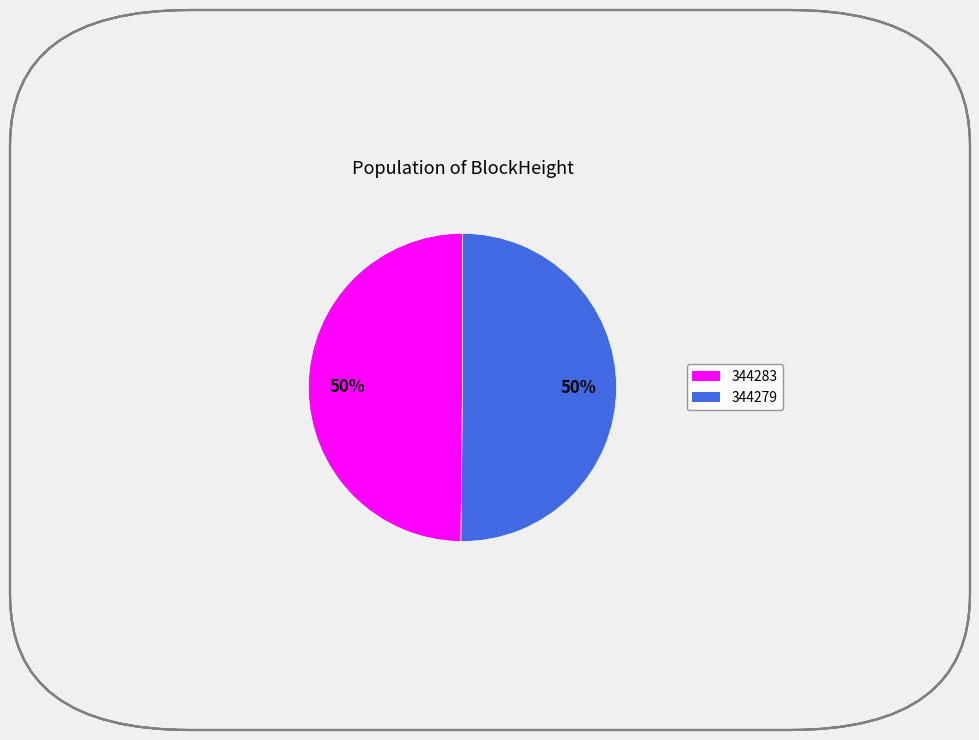

To the nearest percent, what is the combined percentage of 344279 and 344283?

100%